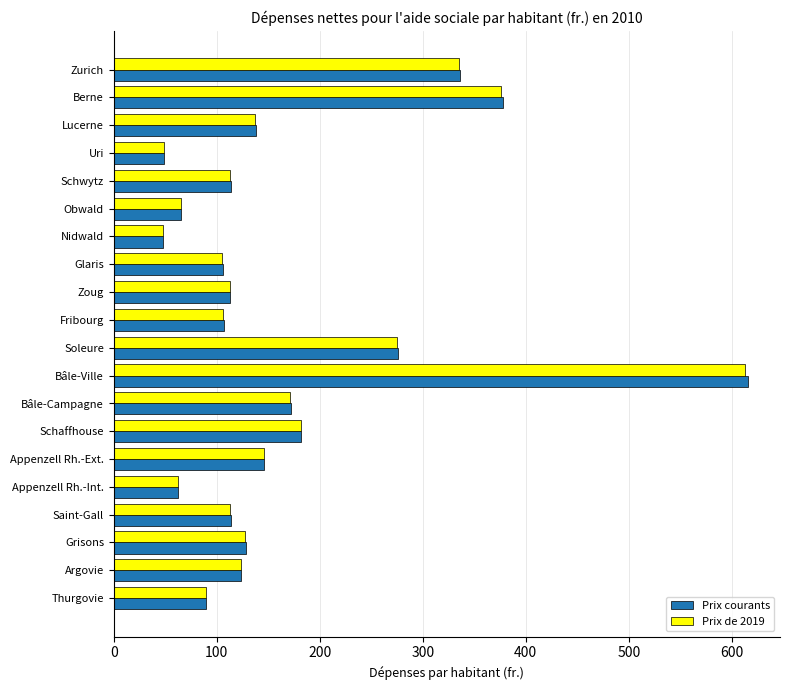

Which series changed the most between Zurich and Schaffhouse?

Prix courants